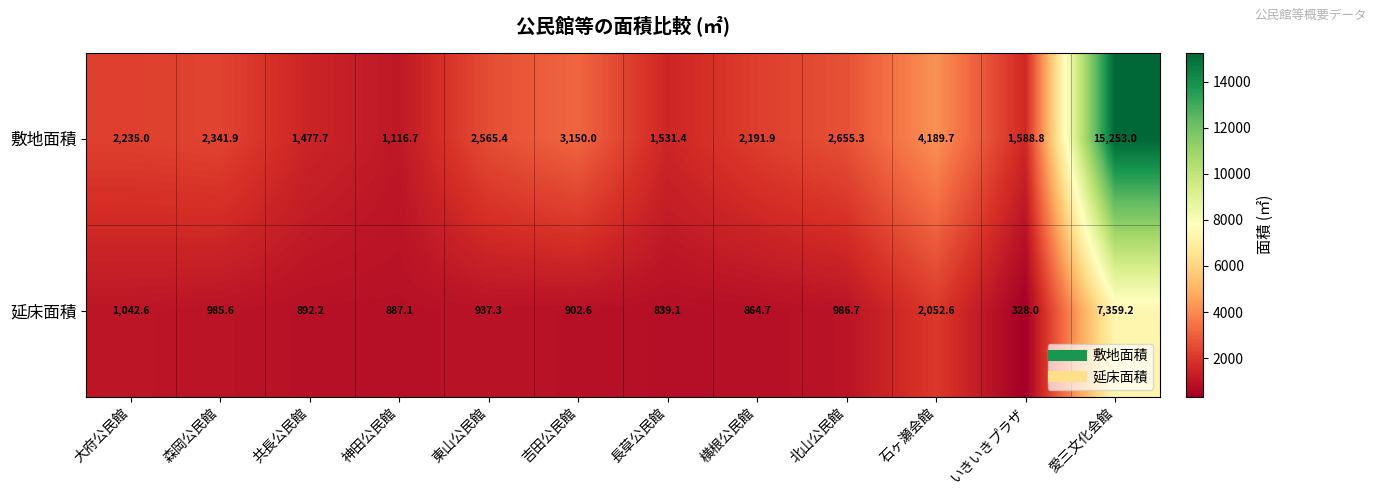

Reading left to right, transcribe all the data shown in this chart.

敷地面積: 2235.0	2341.9	1477.7	1116.7	2565.4	3150.0	1531.4	2191.9	2655.3	4189.7	1588.8	15253.0
延床面積: 1042.6	985.6	892.2	887.1	937.3	902.6	839.1	864.7	986.7	2052.6	328.0	7359.2